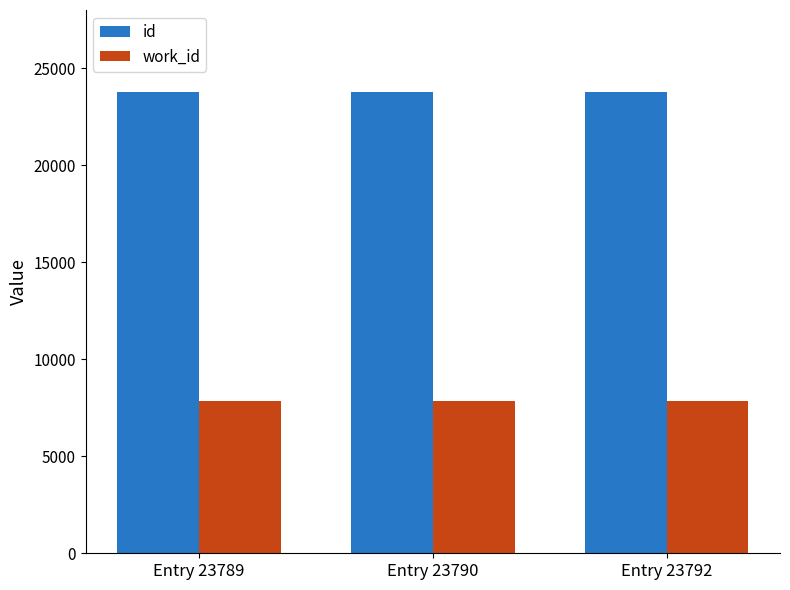

List the series in order of their overall mean, lowest first.

work_id, id